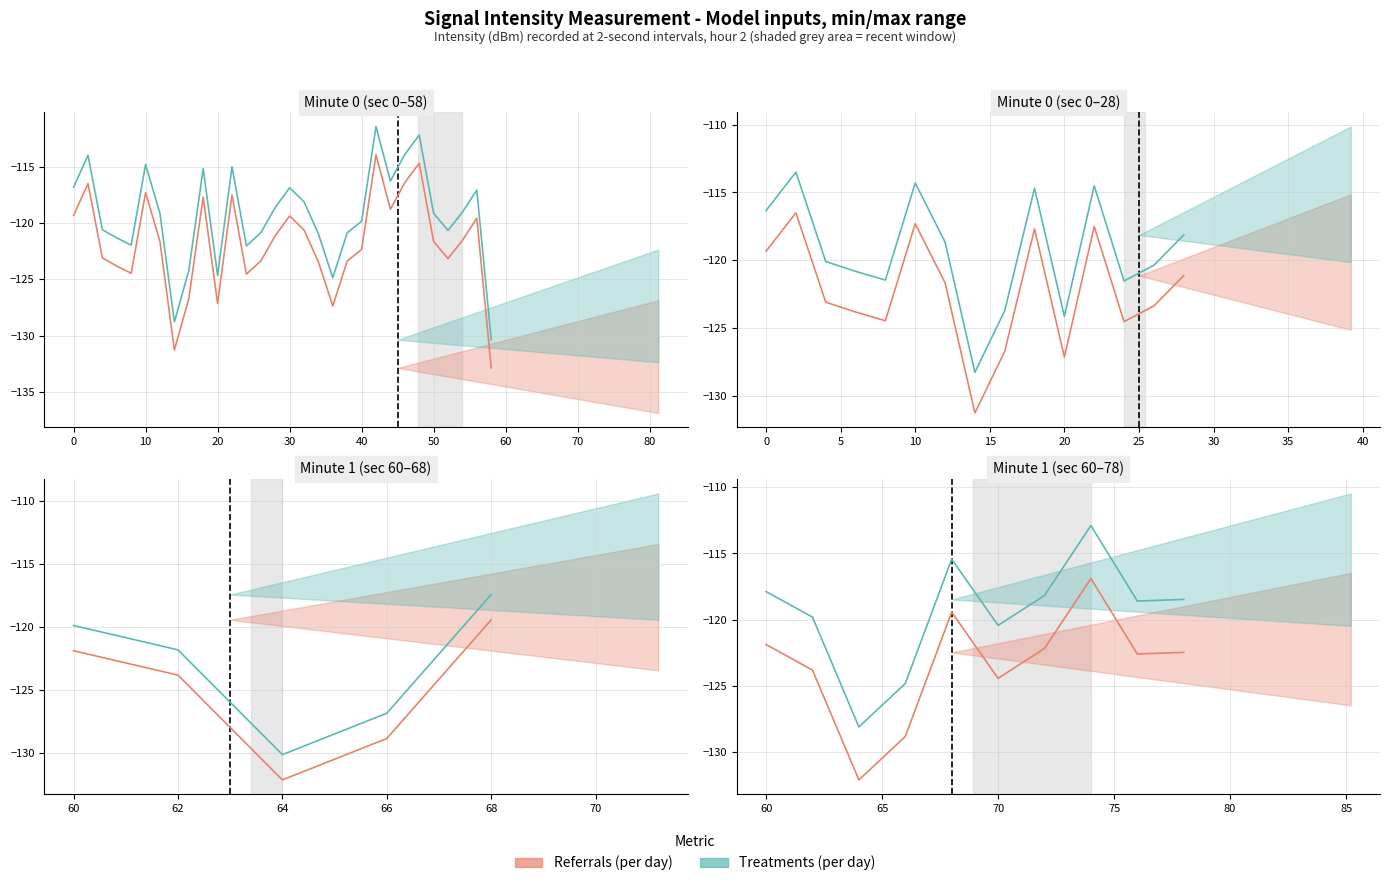

What is the label of the 5th point from the right?

70